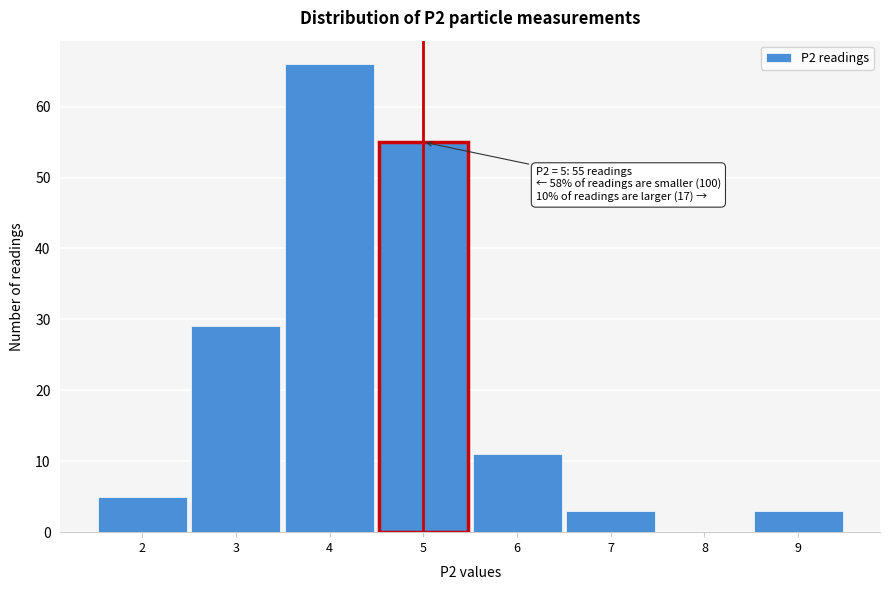

Which range on the x-axis has the tallest bar?

3.5 to 4.5